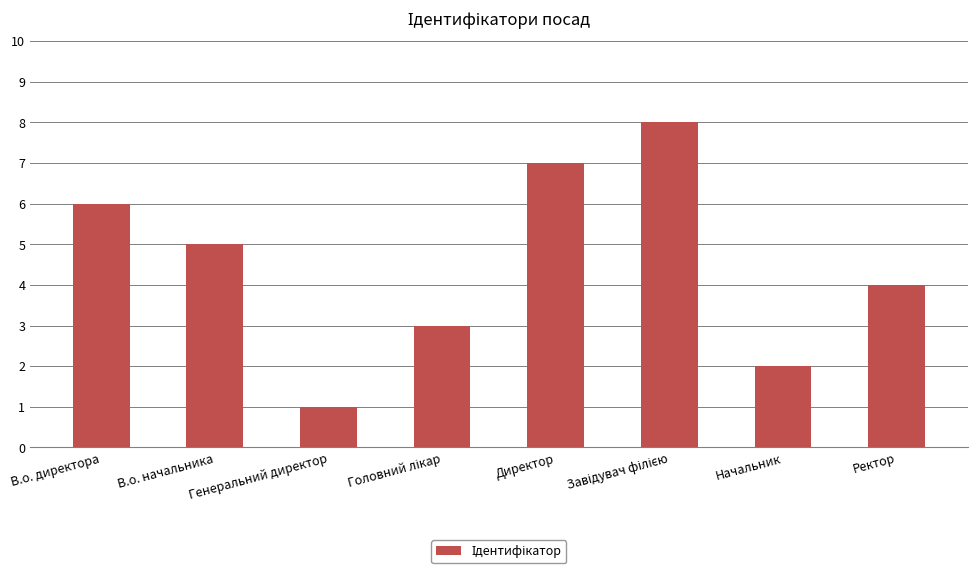

Does the chart contain stacked bars?

No